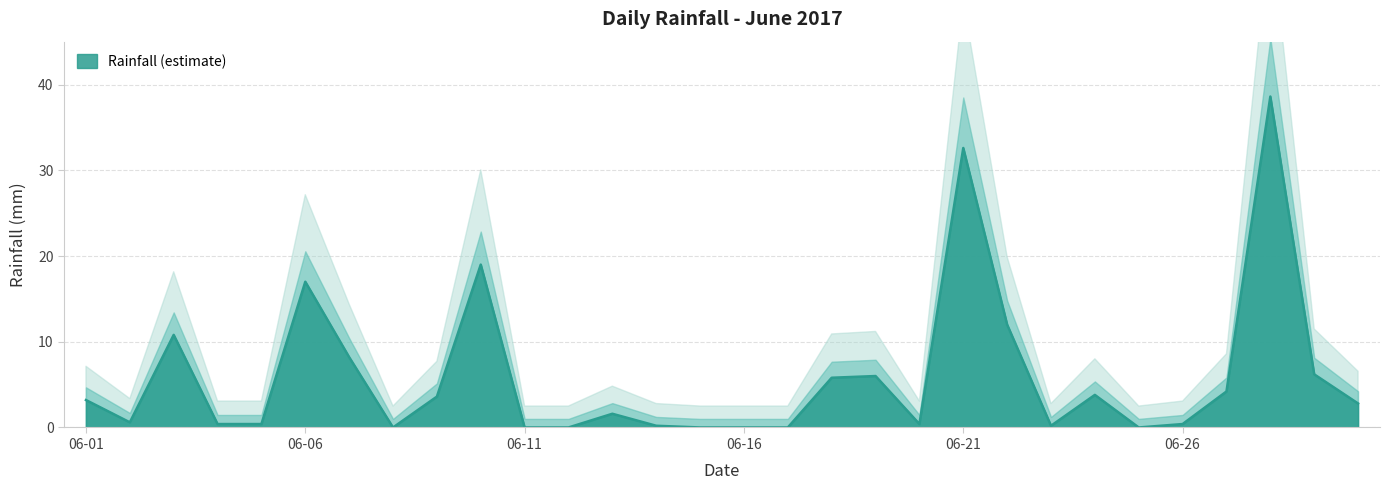

What is the value of the 14th point from the left?

0.2